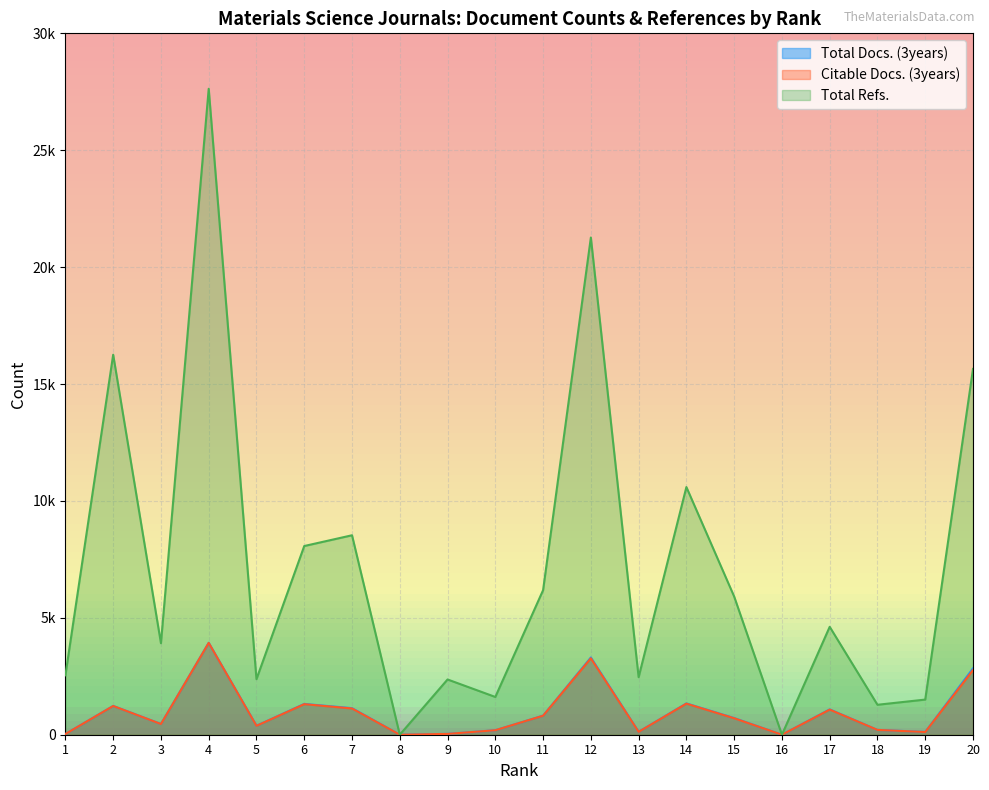

Reading right to left, transcribe all the data shown in this chart.

Total Docs. (3years): 2836	119	206	1084	0	714	1340	125	3304	816	192	36	0	1137	1318	383	3932	460	1232	31
Citable Docs. (3years): 2764	116	206	1074	0	704	1330	123	3268	813	192	35	0	1123	1307	380	3928	458	1230	31
Total Refs.: 15646	1503	1281	4615	0	5911	10593	2460	21266	6183	1615	2363	0	8531	8071	2376	27629	3914	16254	2540